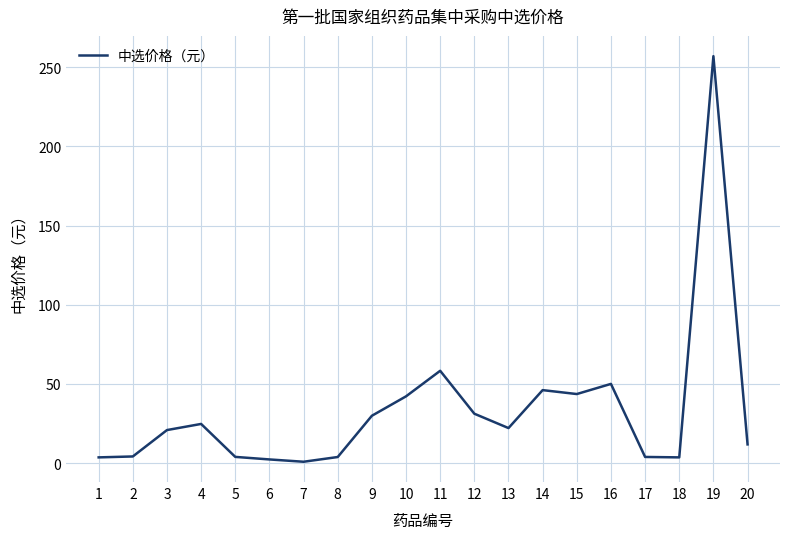

What is the difference between the maximum and minimum values?

256.2